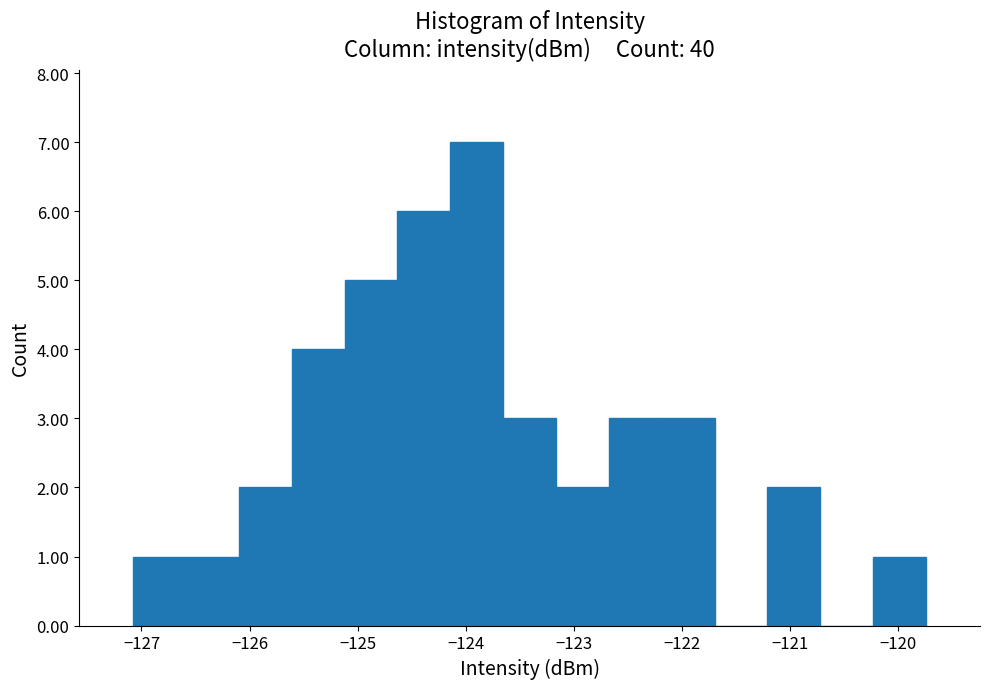

Reading left to right, list every bar in this chart as the range it spans on the x-axis followed by its height. Neither the bar edges nor the heights are printed on the chart, so give them approximately, as read against the axes.

-127.1 to -126.6: 1
-126.6 to -126.1: 1
-126.1 to -125.6: 2
-125.6 to -125.1: 4
-125.1 to -124.6: 5
-124.6 to -124.1: 6
-124.1 to -123.7: 7
-123.7 to -123.2: 3
-123.2 to -122.7: 2
-122.7 to -122.2: 3
-122.2 to -121.7: 3
-121.7 to -121.2: 0
-121.2 to -120.7: 2
-120.7 to -120.2: 0
-120.2 to -119.7: 1